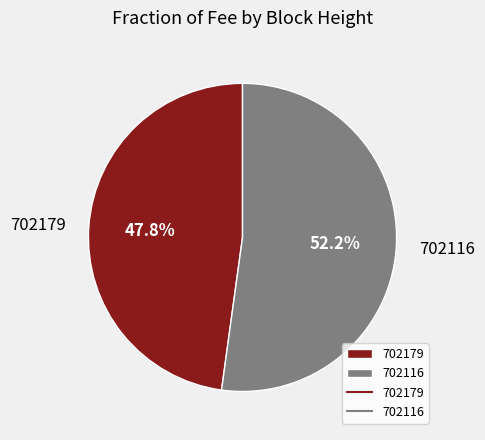

Does 702116 represent more than half of the total?

Yes